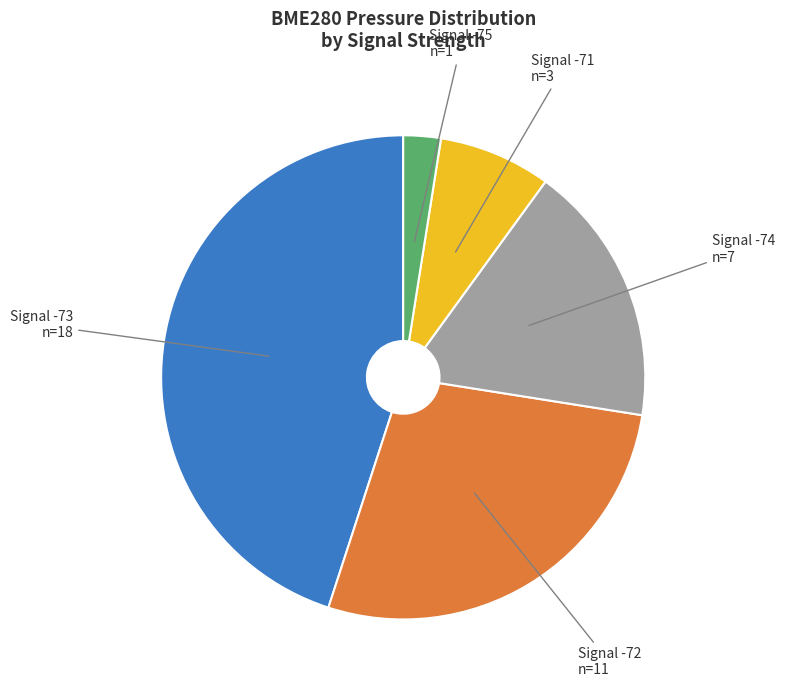

True or false: Signal -74 n=7 accounts for 17% of the total.

True